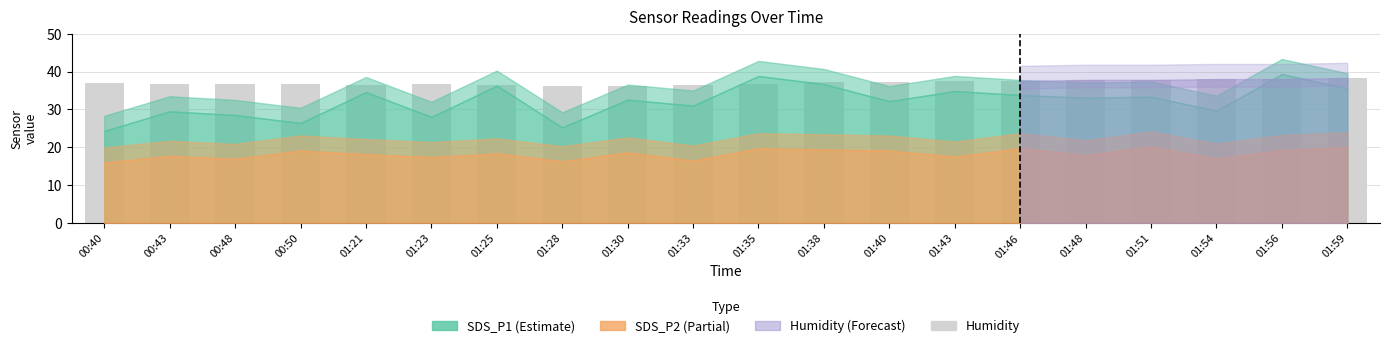

What is the sum of the values at 00:40 and 01:35?

73.5